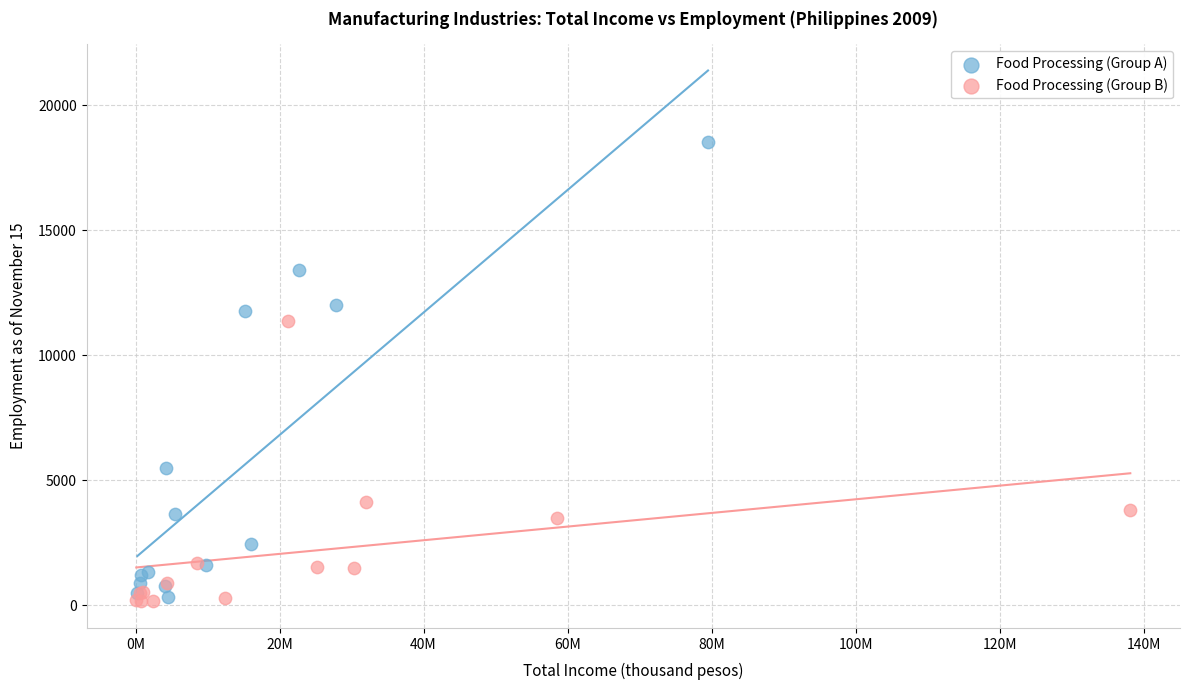

Which series reaches the maximum Y coordinate?

Food Processing (Group A)